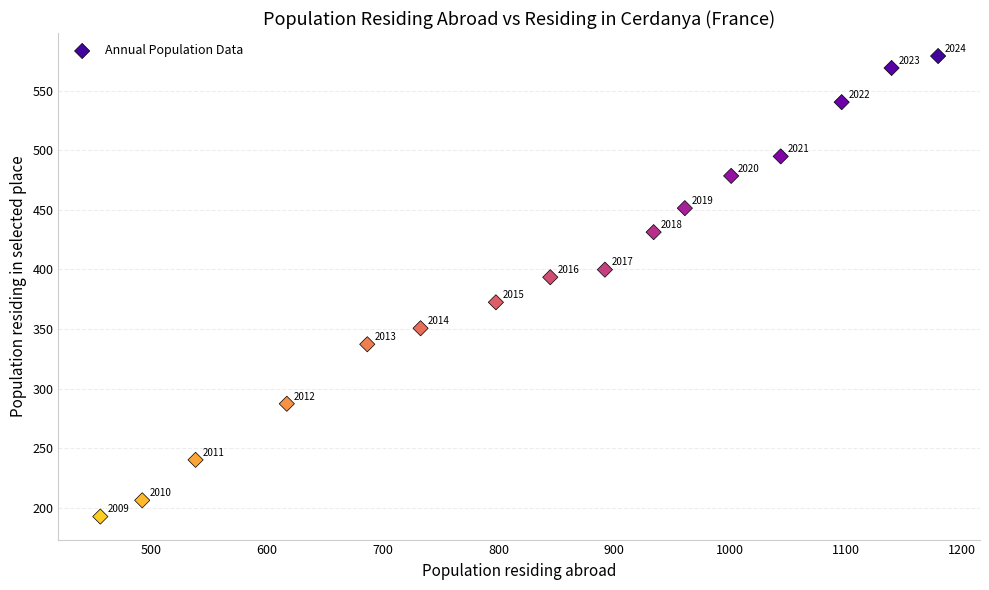

What is the range of X values (max minus min)?

723.3